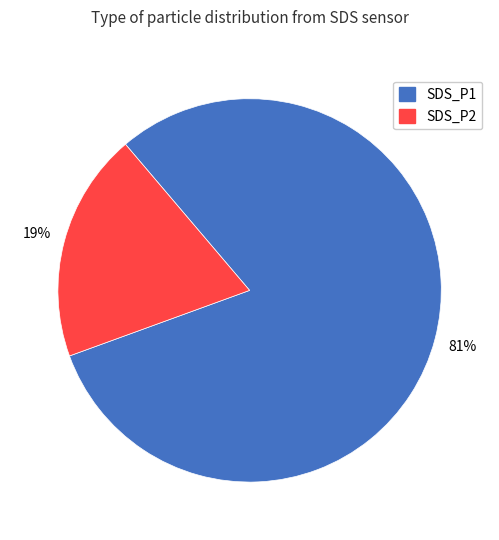

Which slice represents more than half of the pie?

SDS_P1